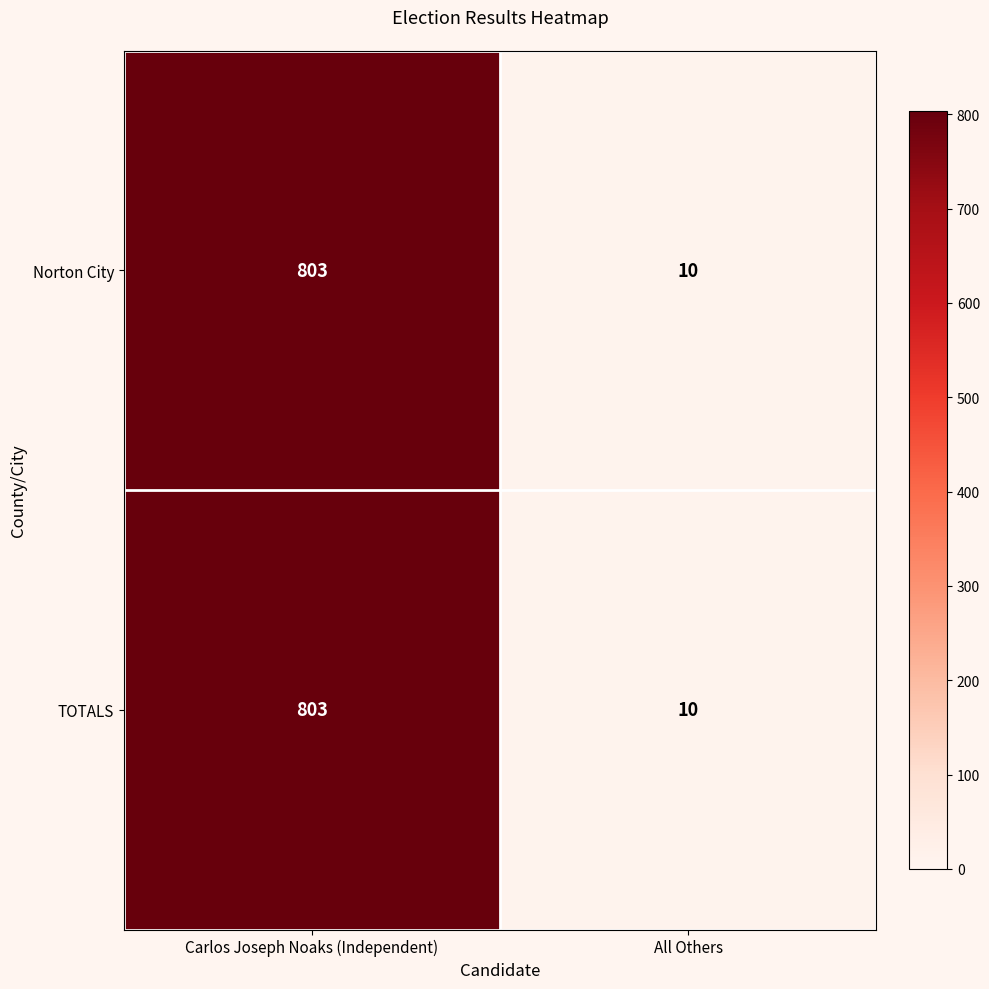

Reading left to right, transcribe all the data shown in this chart.

Norton City: 803	10
TOTALS: 803	10